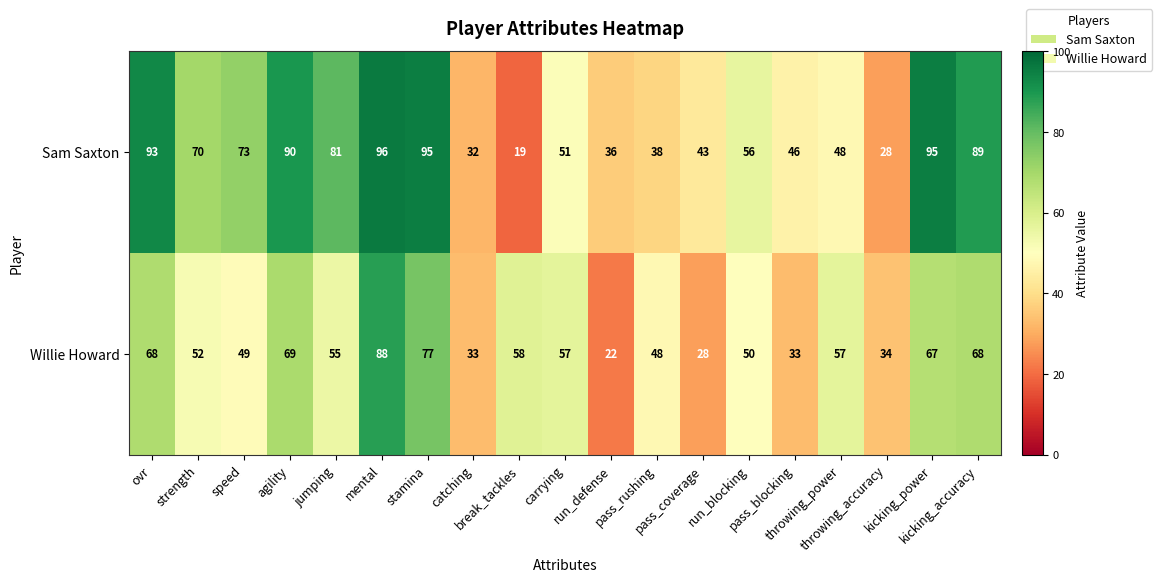

What is the sum of all Sam Saxton values?

1179